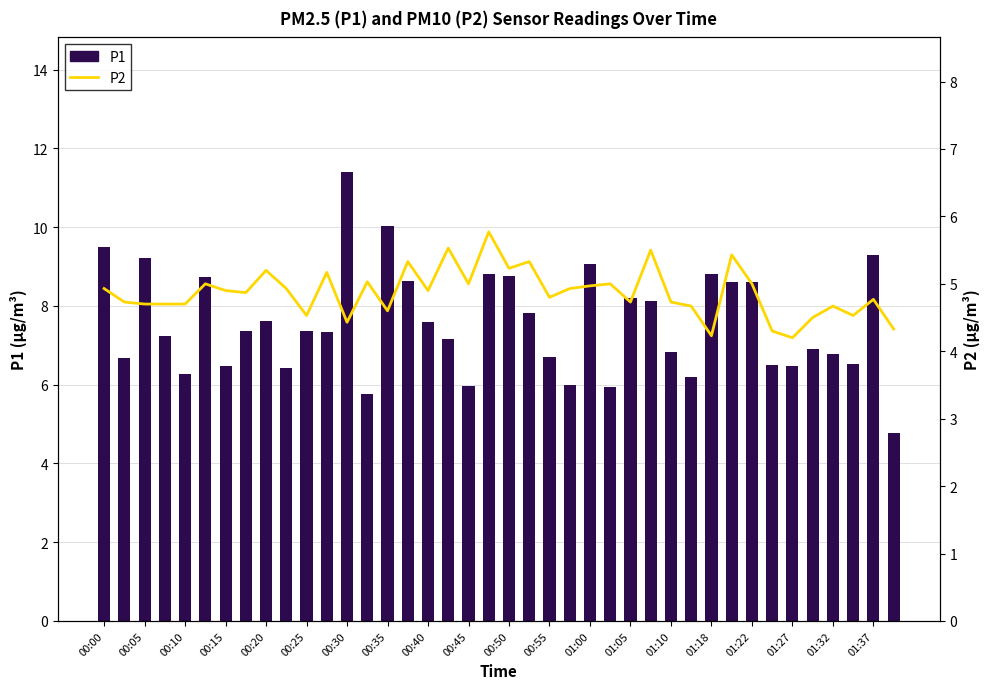

Which series has the largest range (max minus min)?

P1